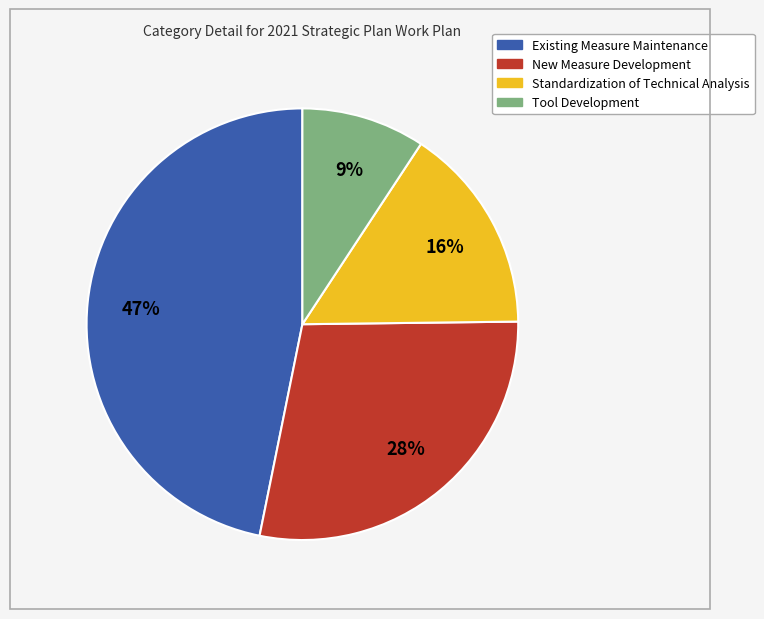

To the nearest percent, what percentage of the pie is Standardization of Technical Analysis?

16%